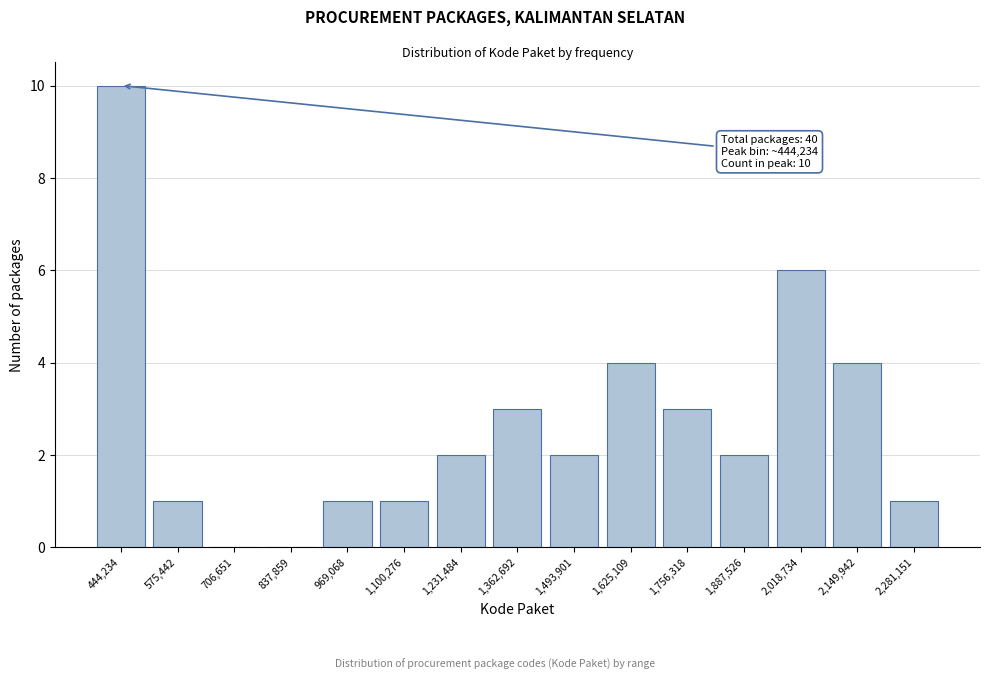

Over which range of the x-axis is the bar tallest?

380000 to 500000